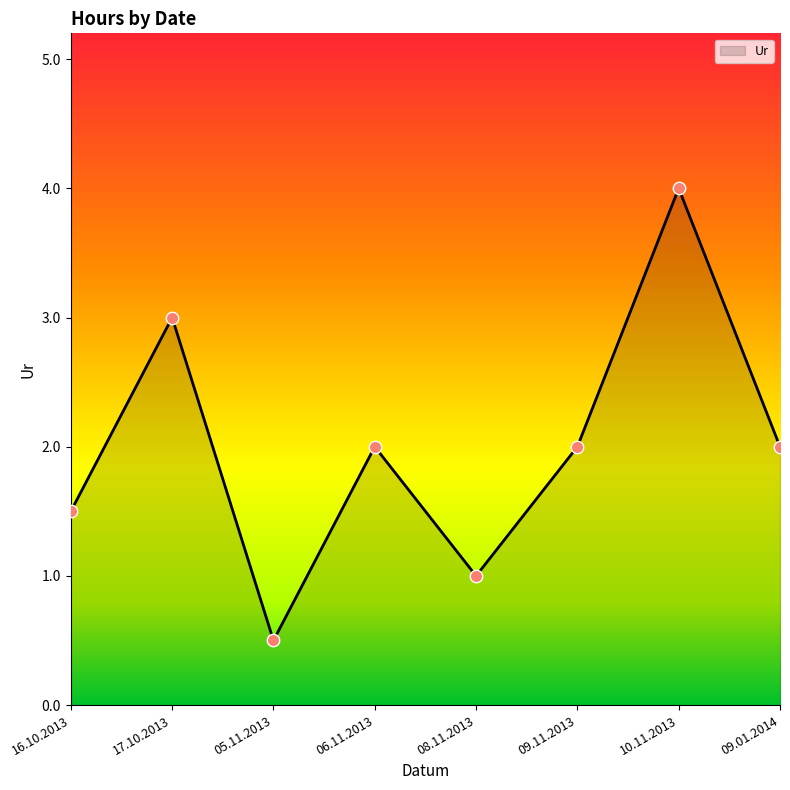

What is the change in value from 17.10.2013 to 10.11.2013?

+1.0